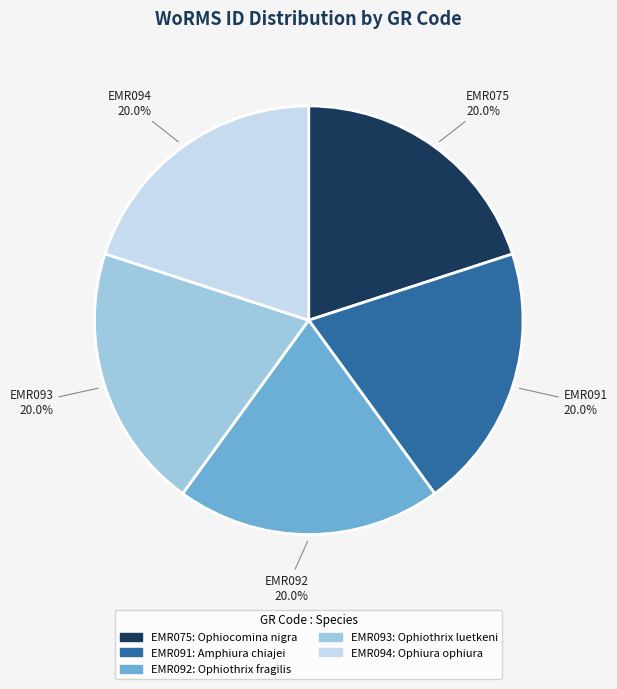

To the nearest percent, what portion does EMR093 represent?

20%